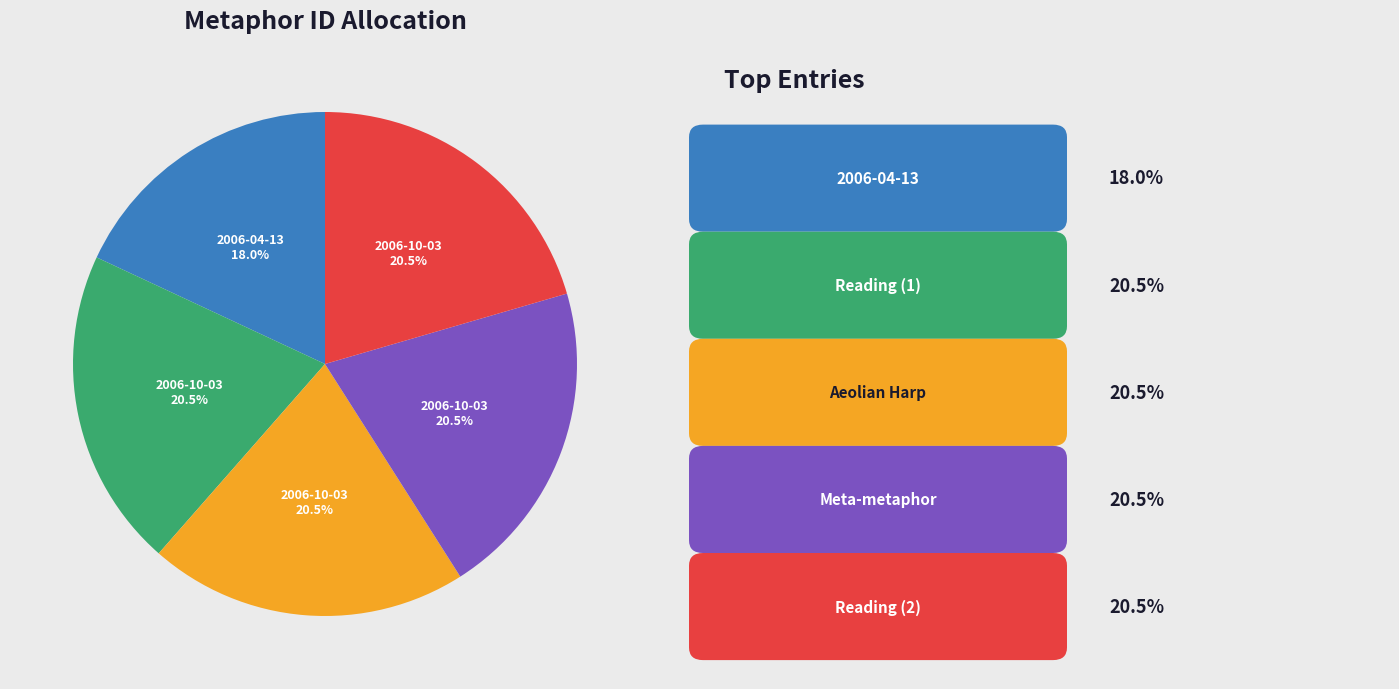

Does any single category account for the majority?

No